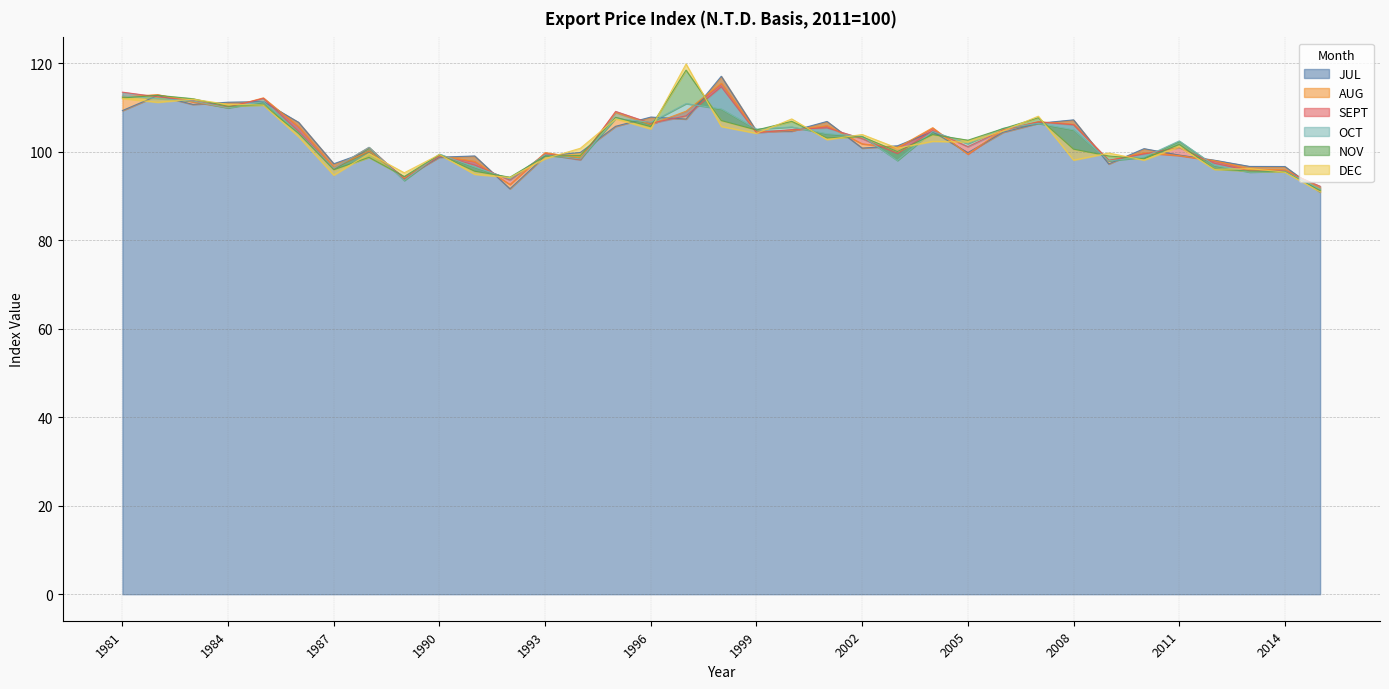

What is the difference between the highest and lowest values at 1987?

2.6